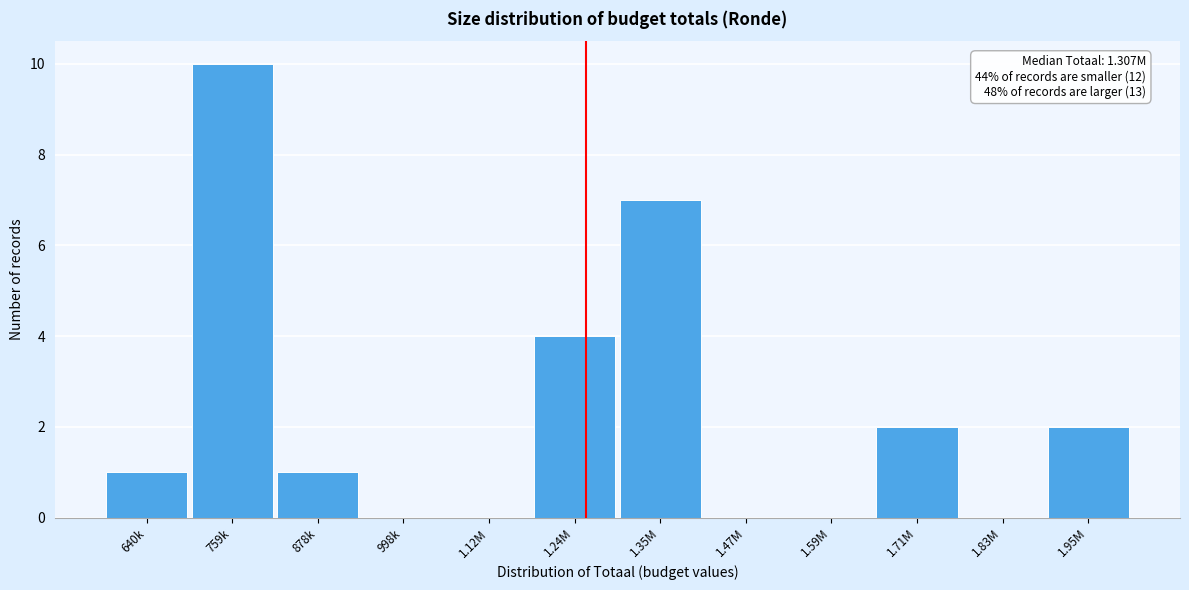

Reading left to right, list all the values displayed in this chart.

640k=1	759k=10	878k=1	998k=0	1.12M=0	1.24M=4	1.35M=7	1.47M=0	1.59M=0	1.71M=2	1.83M=0	1.95M=2